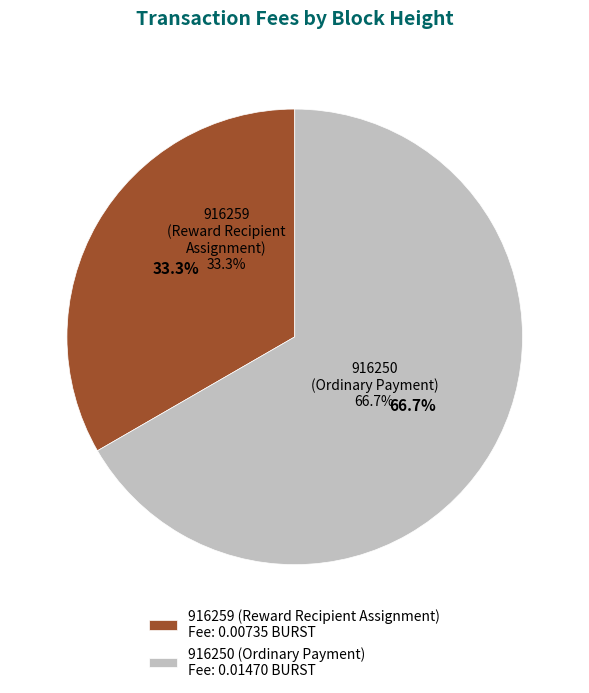

Is the sum of 916259 (Reward Recipient Assignment) and 916250 (Ordinary Payment) greater than half?

Yes